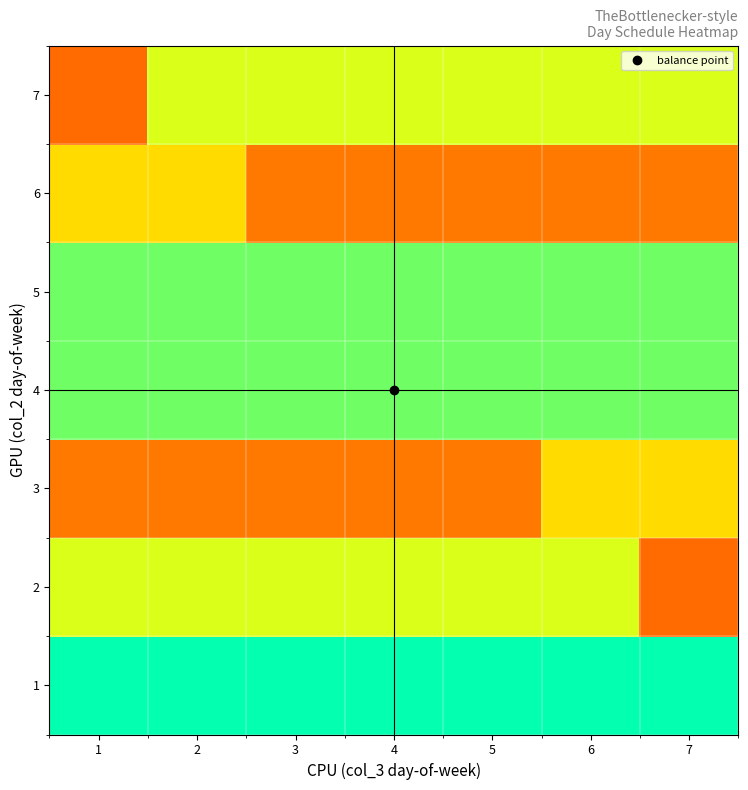

At 1, list the series in order from smallest to largest.

3, 4, 1, 5, 2, 6, 7